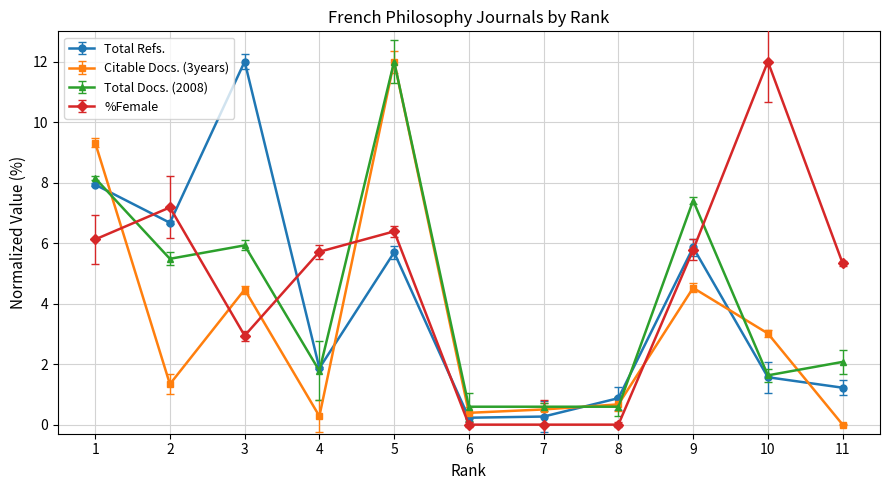

Which series changed the most between 1 and 5?

Total Docs. (2008)